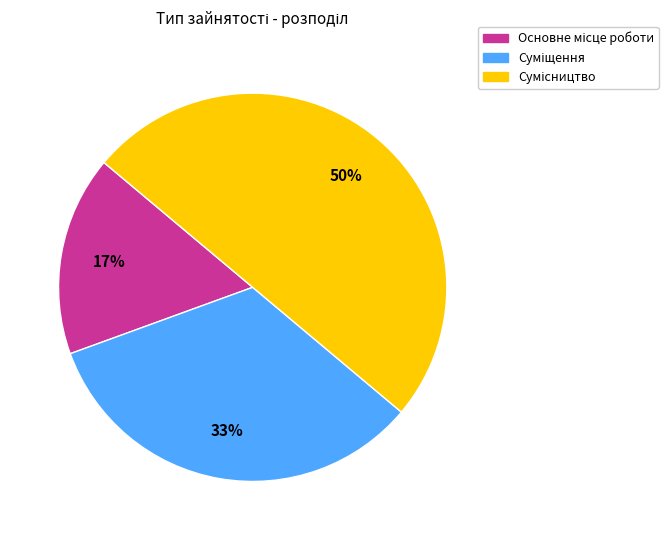

To the nearest percent, what is the difference between the largest and smallest slice percentages?

33%